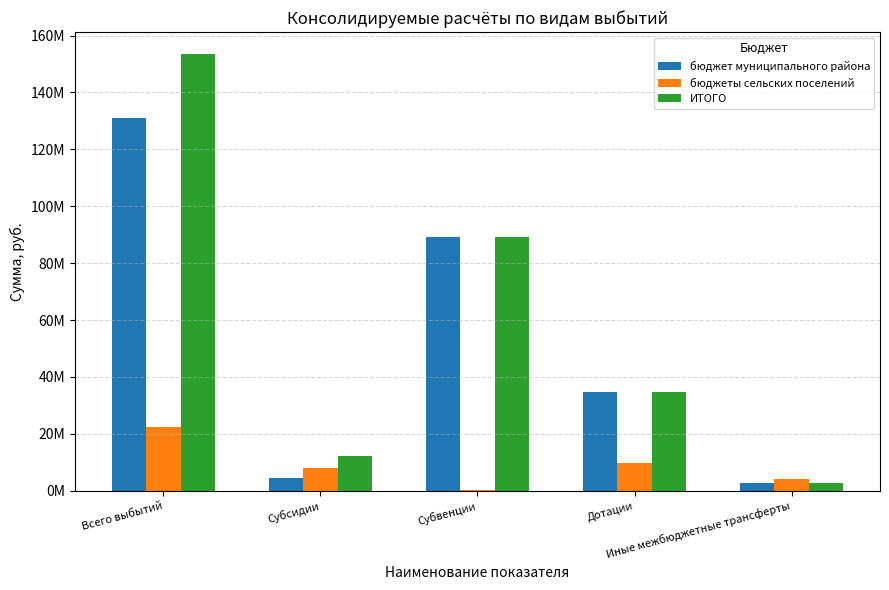

Reading right to left, what are all the values shown in this chart?

бюджет муниципального района: 2809967.6	34618000.0	89362316.2	4337871.0	131128154.8
бюджеты сельских поселений: 4188188.0	9849952.0	335800.0	7871587.5	22409774.0
ИТОГО: 2809967.6	34618000.0	89362316.2	12209458.5	153537928.8